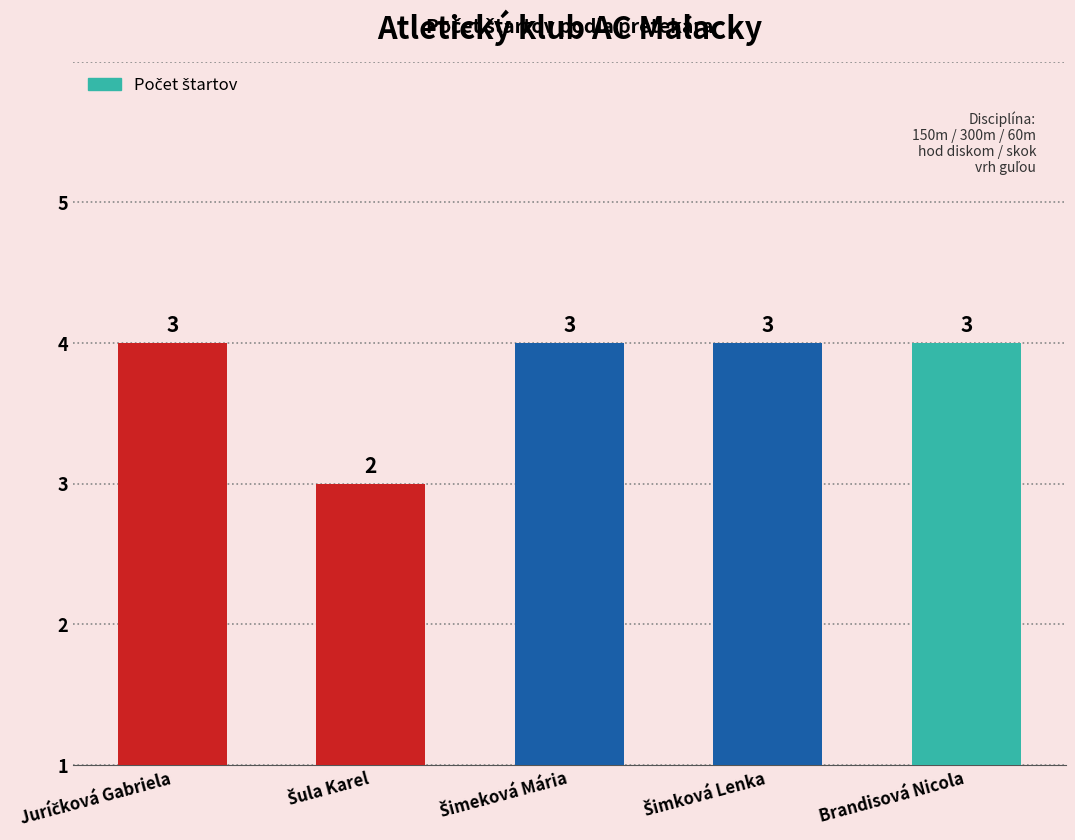

Reading left to right, list all the values displayed in this chart.

3	2	3	3	3